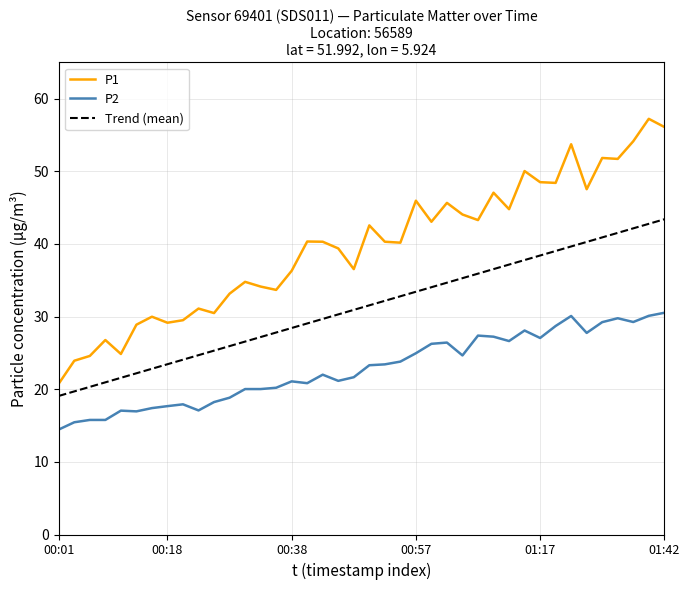

What is the difference between the second highest and minimum values in the P1 series?

35.3